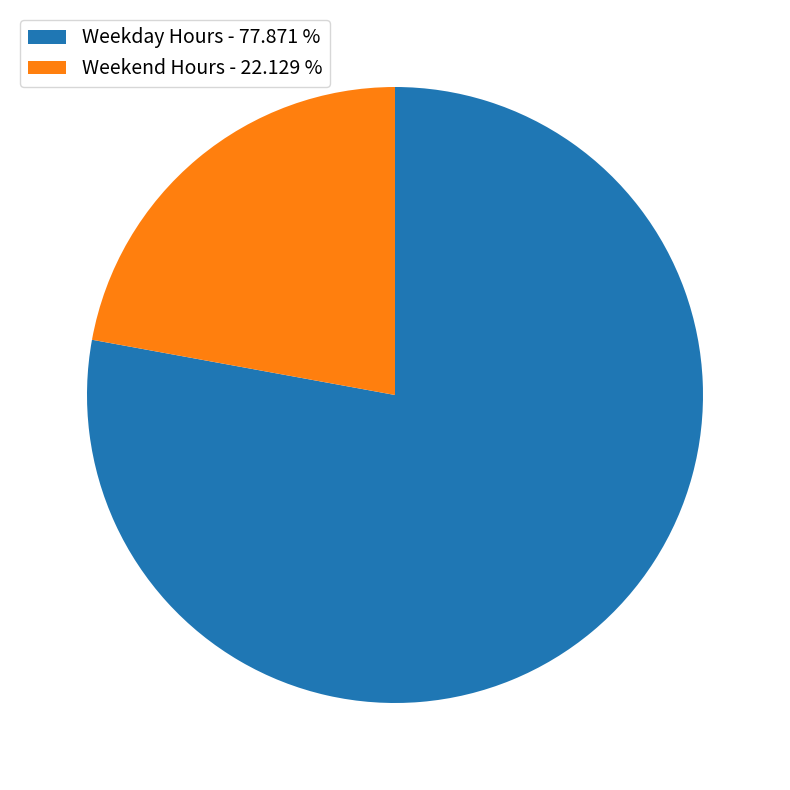

Does Weekday Hours - 77.871 % account for over 50% of the chart?

Yes